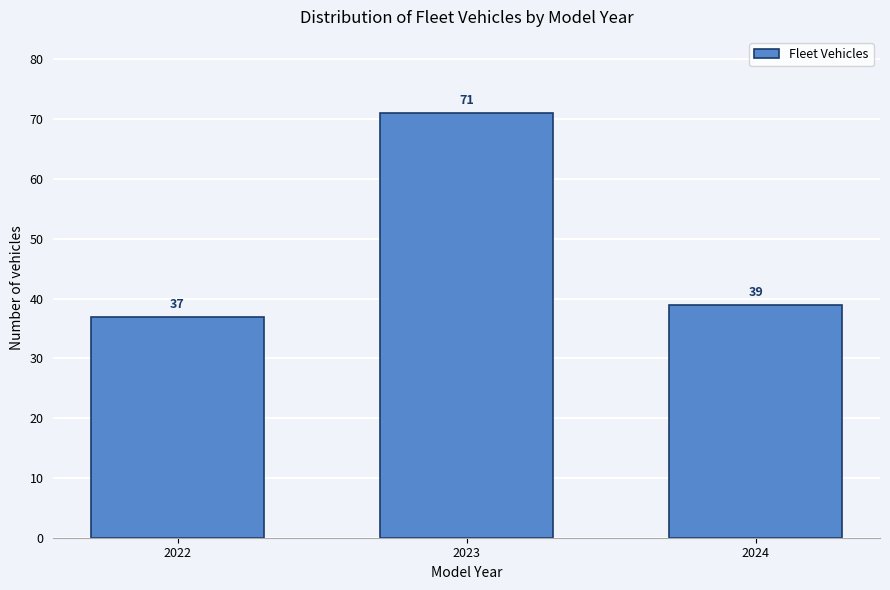

Reading left to right, list all the values displayed in this chart.

37	71	39